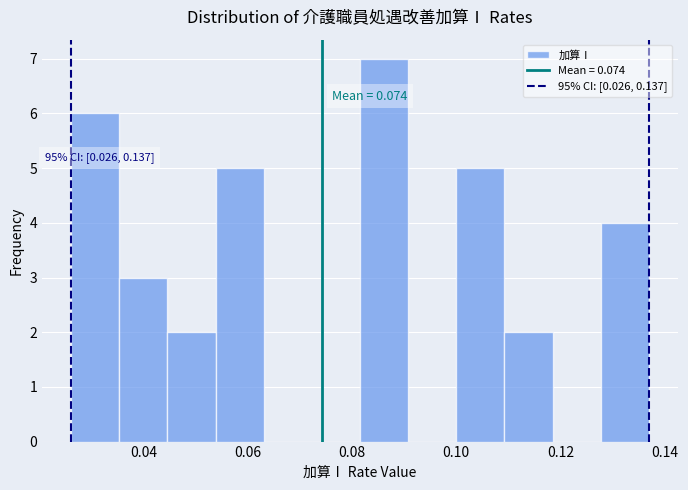

Over which range of the x-axis is the bar tallest?

0.082 to 0.090